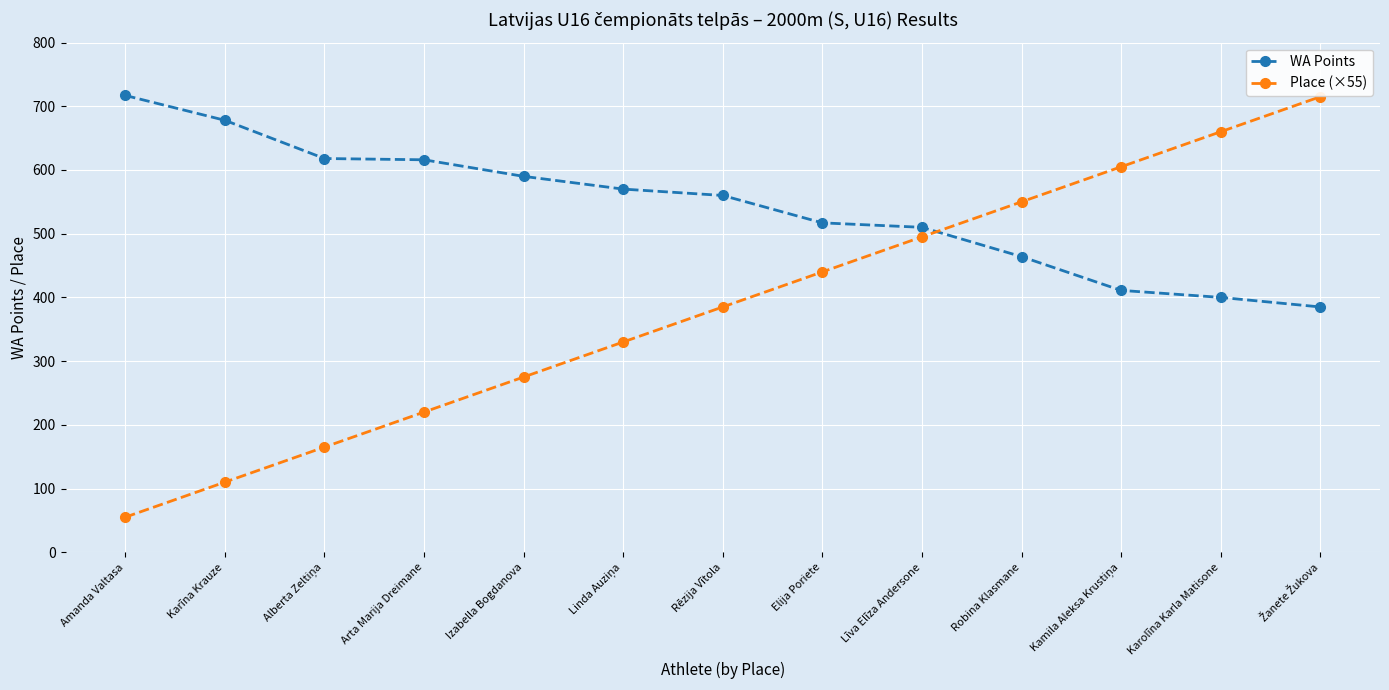

What is the label of the 5th point from the left?

Izabella Bogdanova